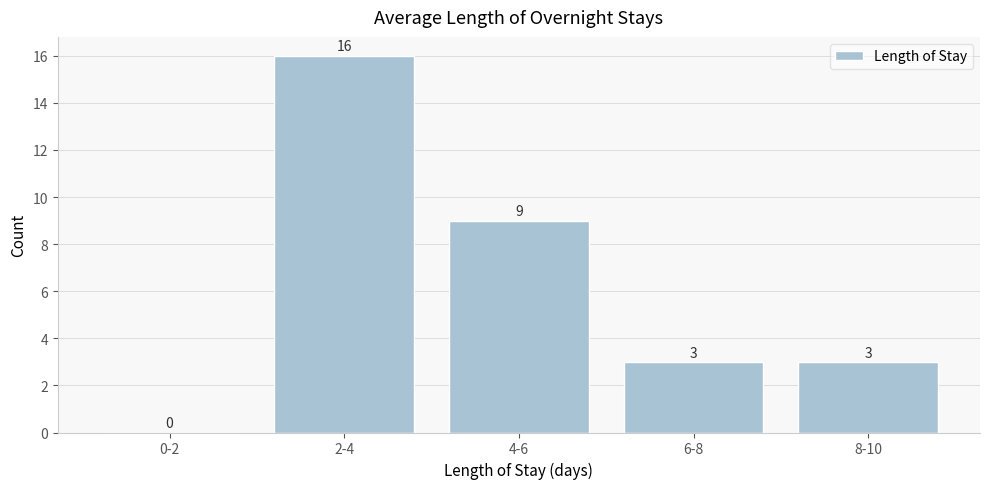

Reading right to left, extract all data points from this chart.

8-10=3	6-8=3	4-6=9	2-4=16	0-2=0